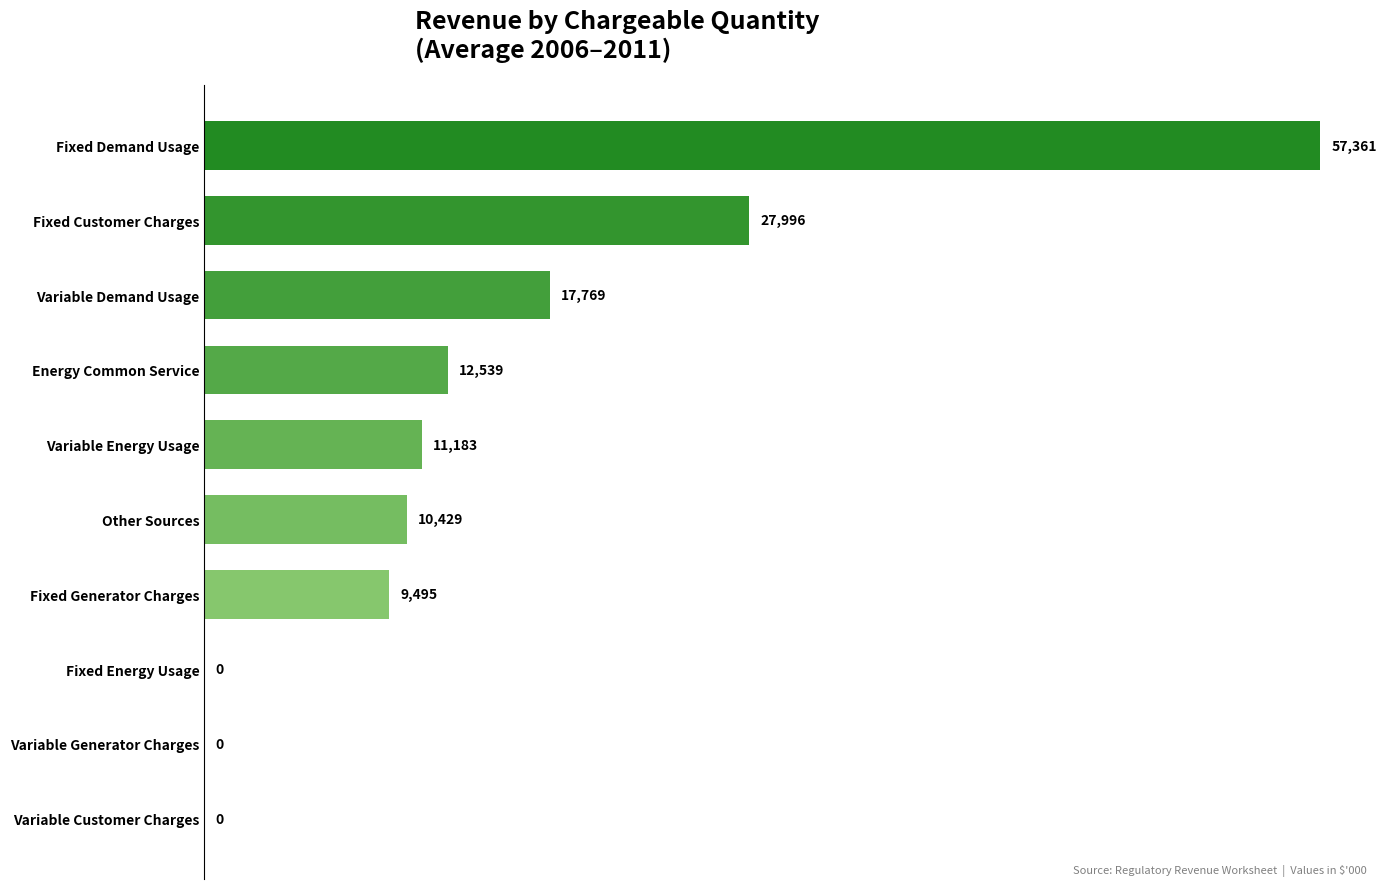

Between Fixed Generator Charges and Variable Generator Charges, which is larger?

Fixed Generator Charges